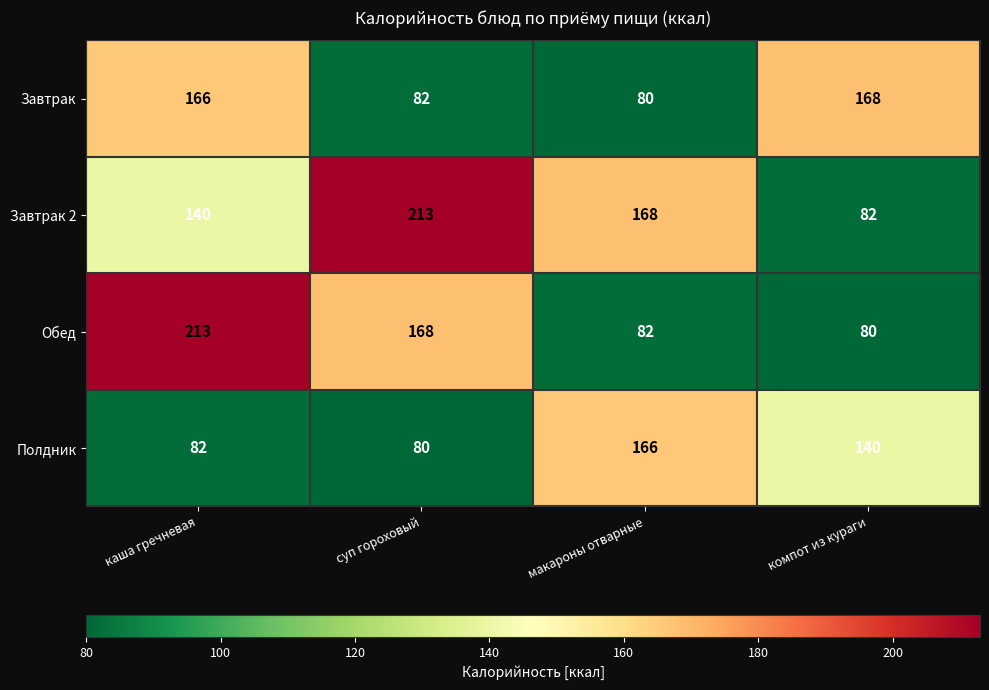

What is the smallest value displayed?

80